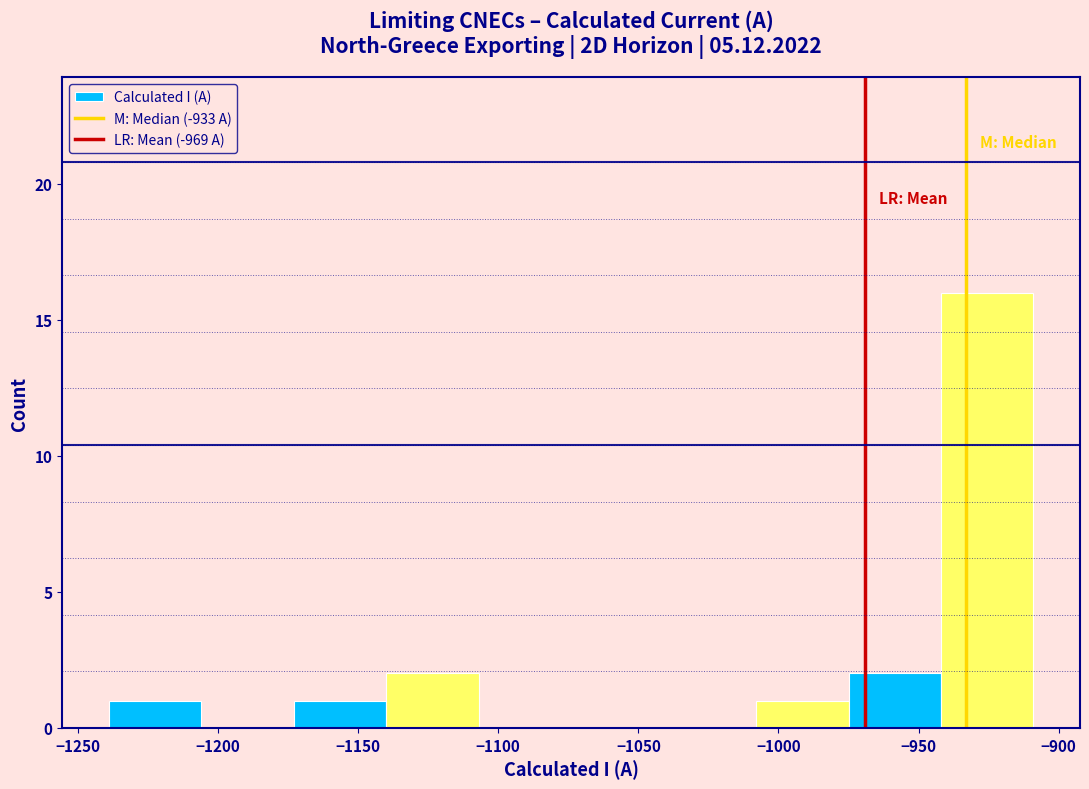

Which range on the x-axis has the tallest bar?

-942 to -909